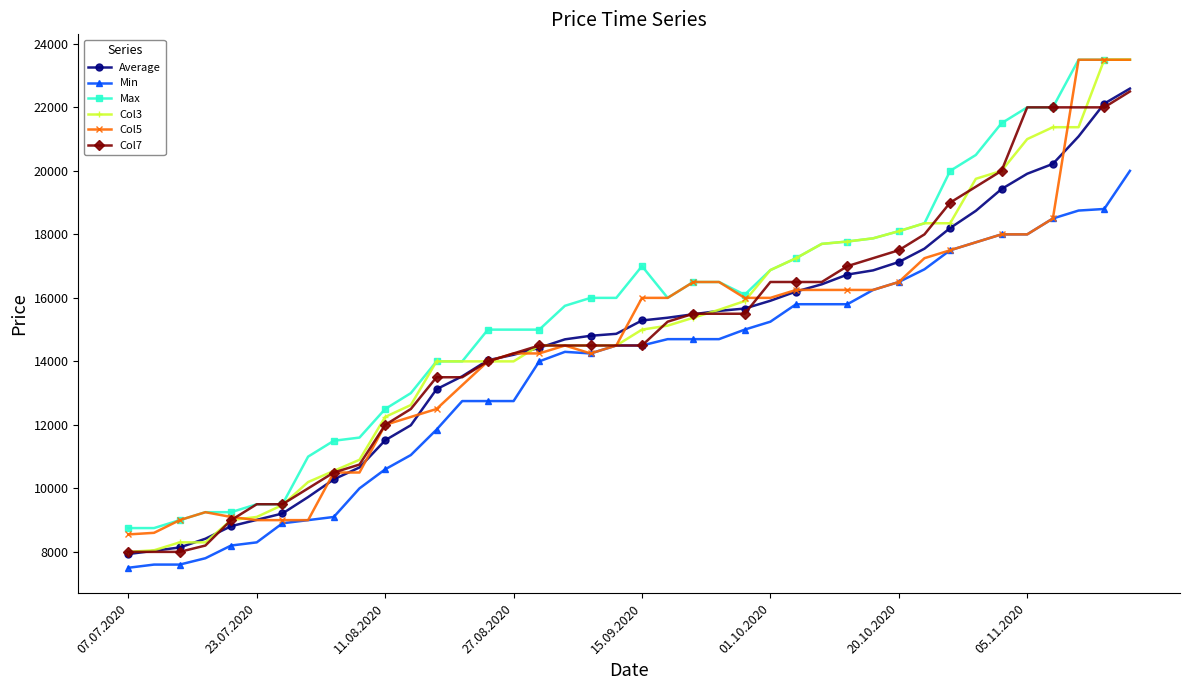

What are all the series names shown in the legend?

Average, Min, Max, Col3, Col5, Col7